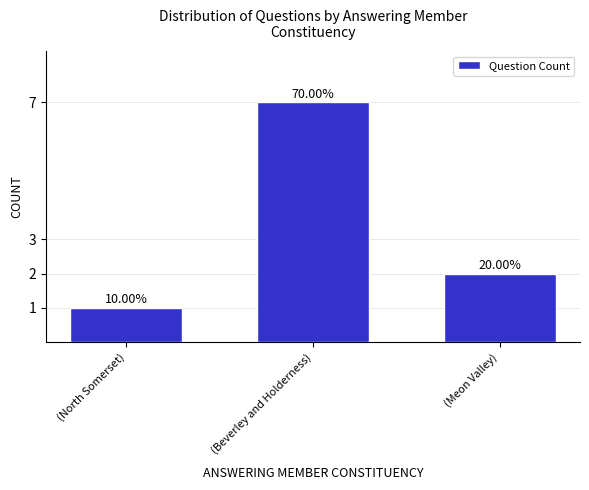

At which label is the value closest to 4?

(Meon Valley)